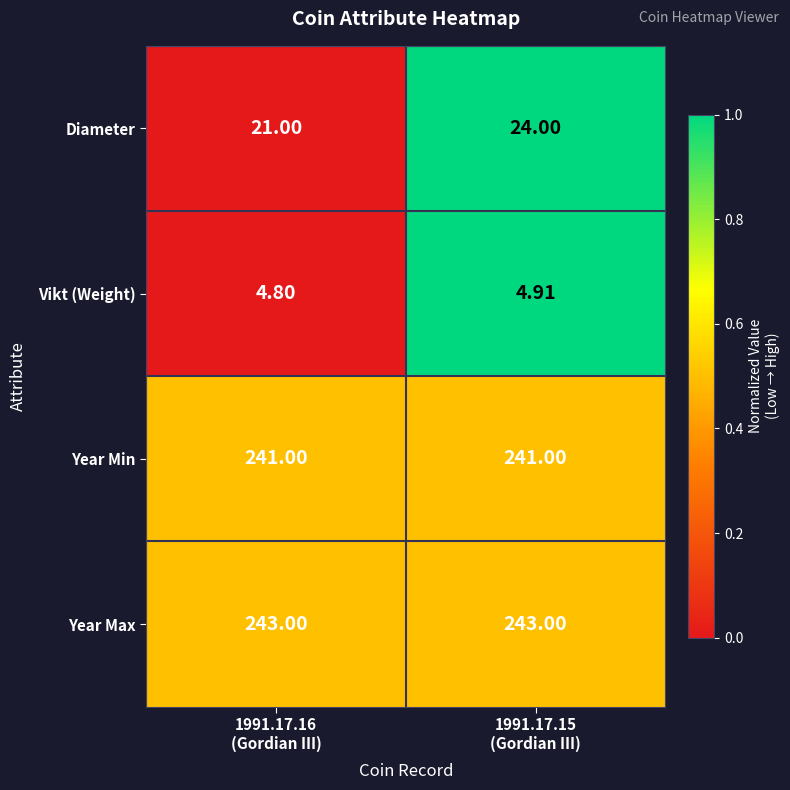

What is the maximum value shown in the chart?

243.0